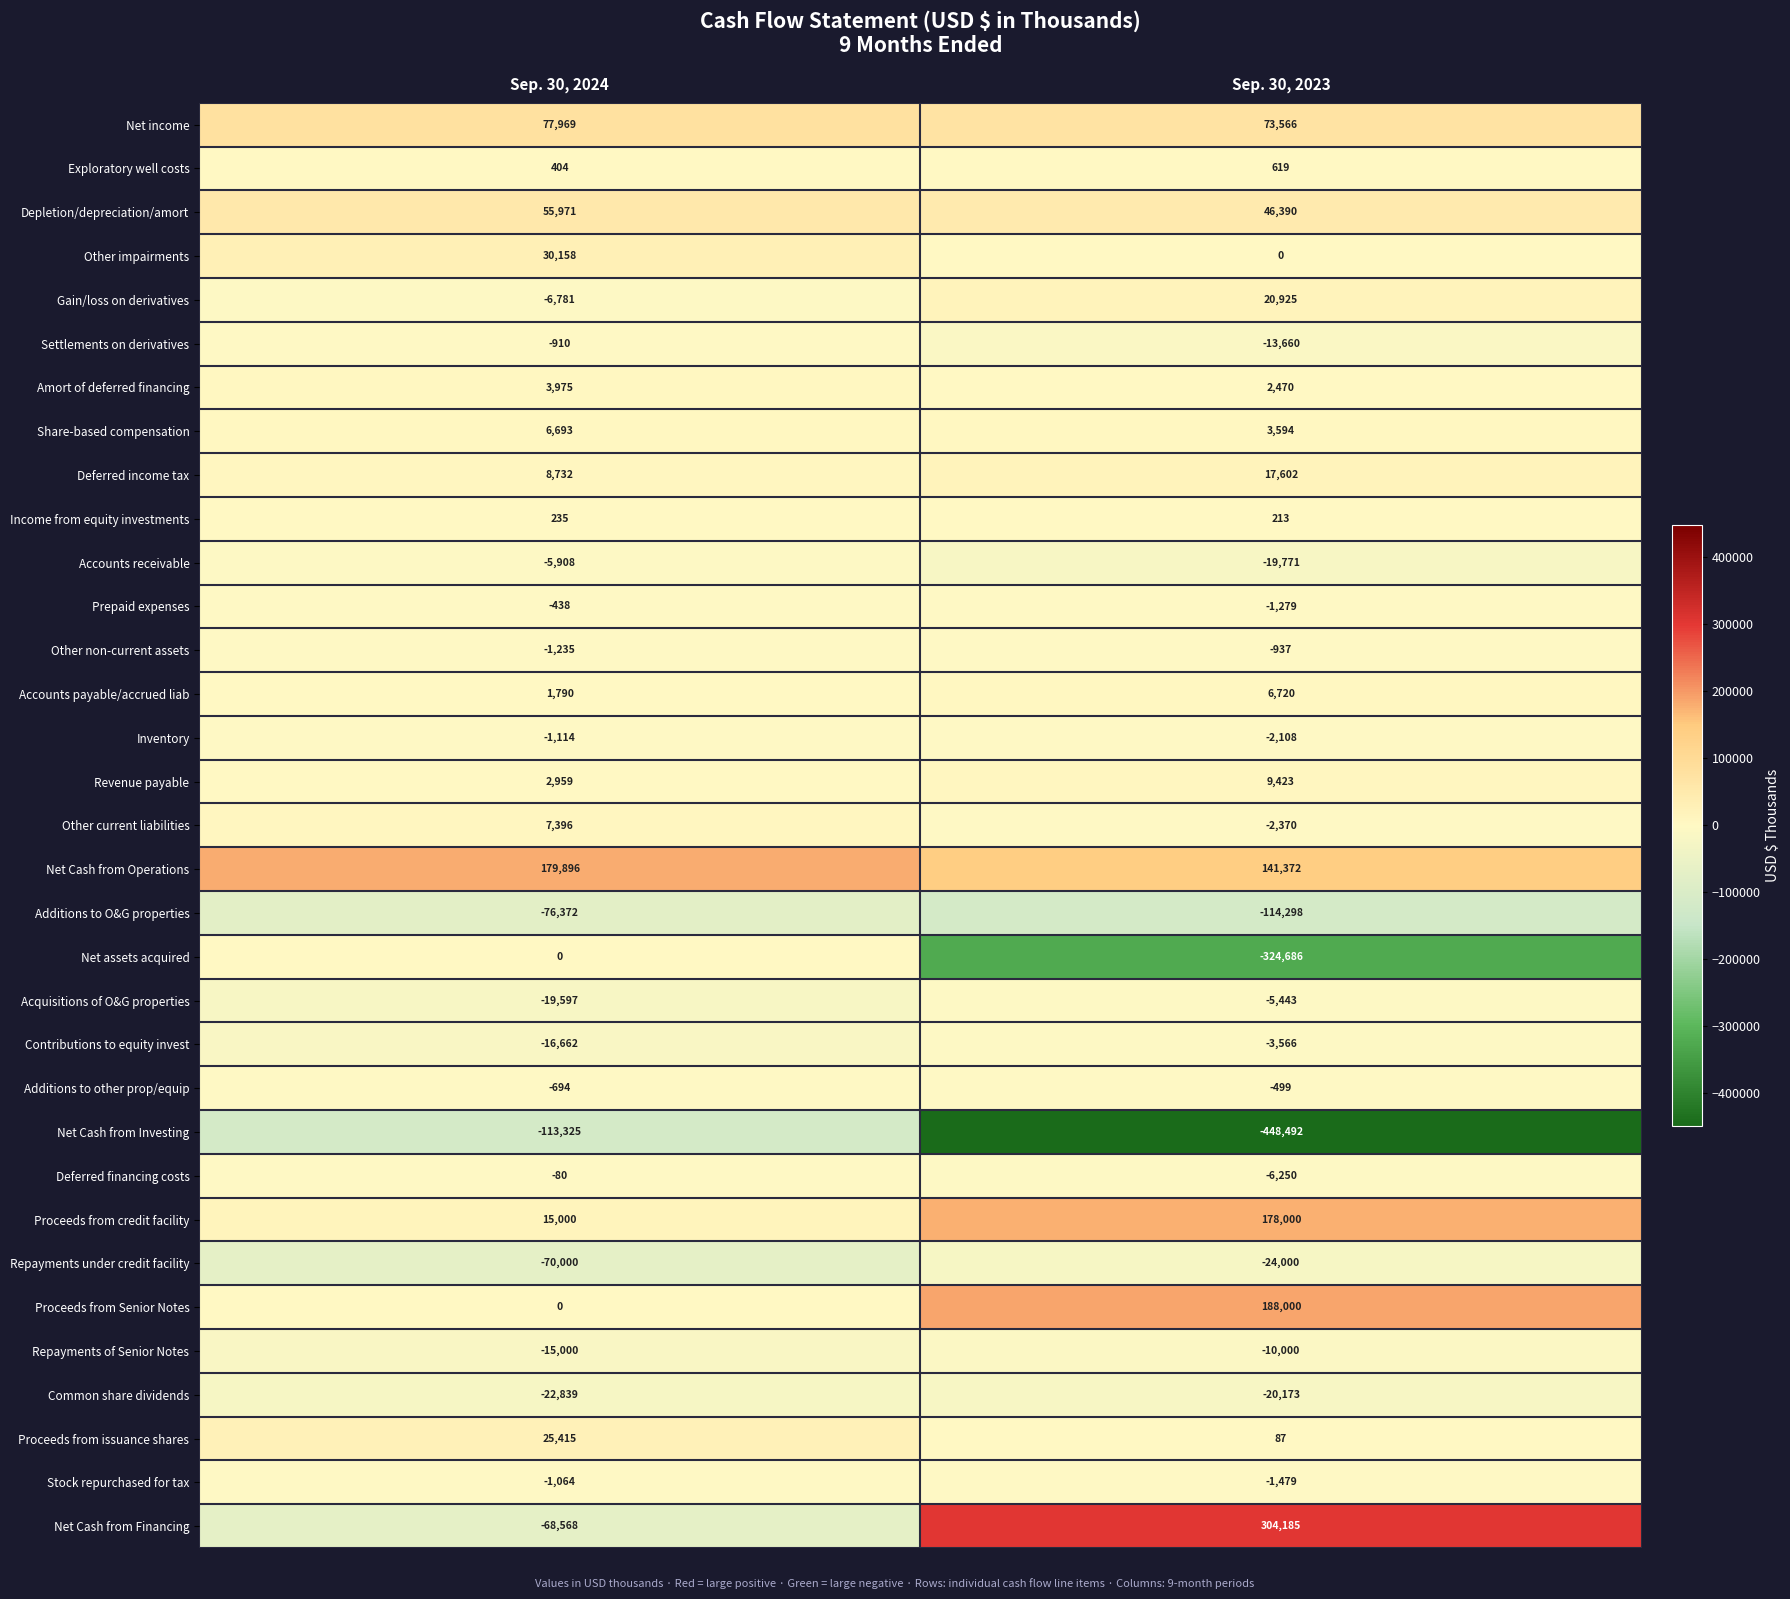

What is the spread (max minus min) of values at Sep. 30, 2024?

293221